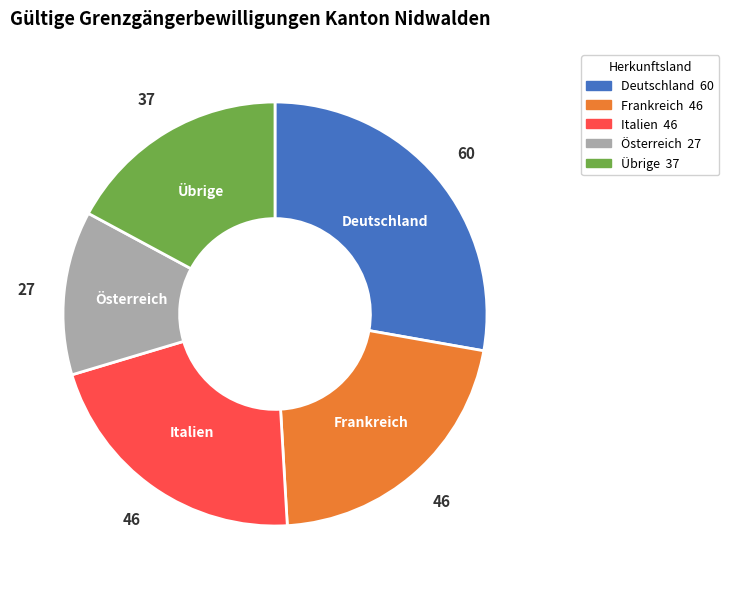

The Übrige slice represents 17% of the pie. True or false?

True